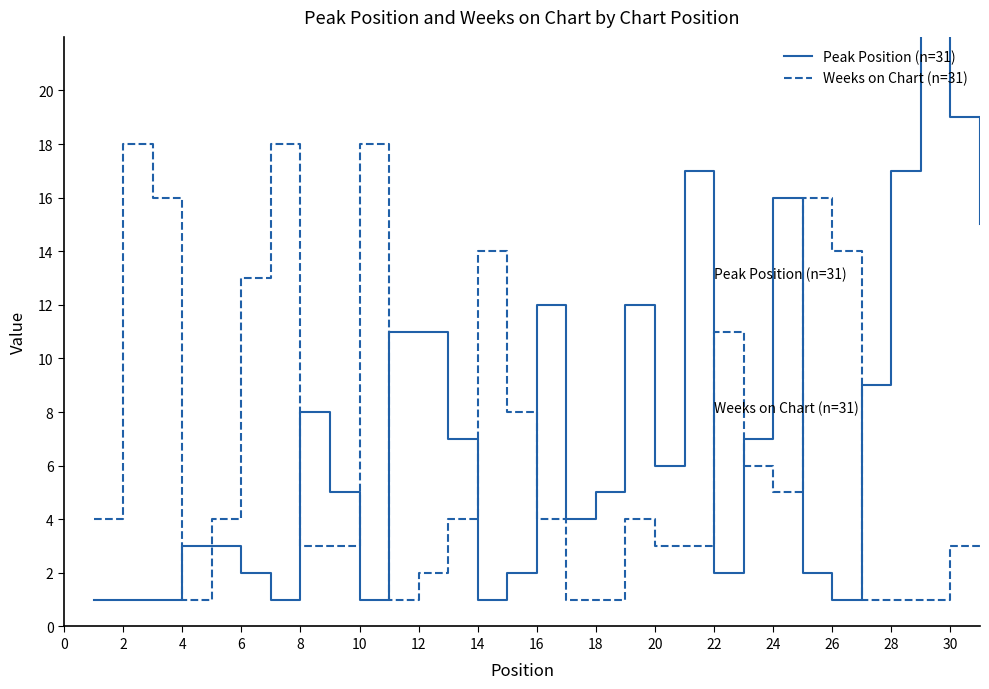

True or false: Weeks on Chart (n=31) has a value of 2 at 8.

False